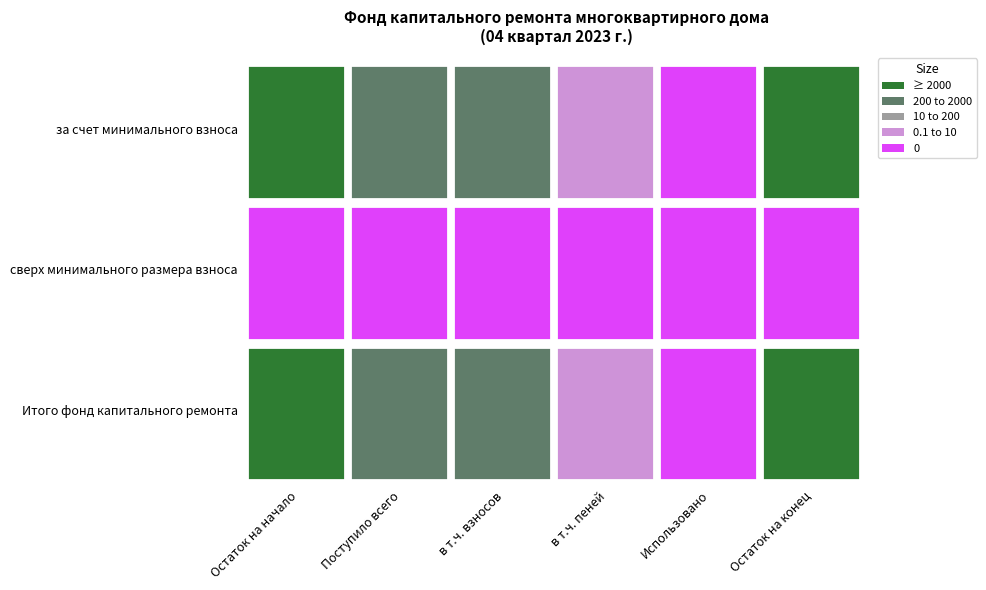

List the labels in order of Итого фонд капитального ремонта value, smallest first.

Использовано, в т.ч. пеней, в т.ч. взносов, Поступило всего, Остаток на начало, Остаток на конец